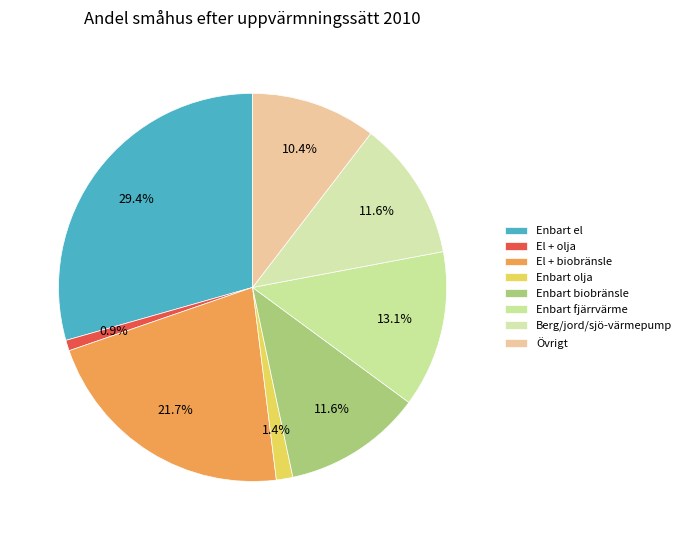

What is the largest slice in the pie chart?

Enbart el